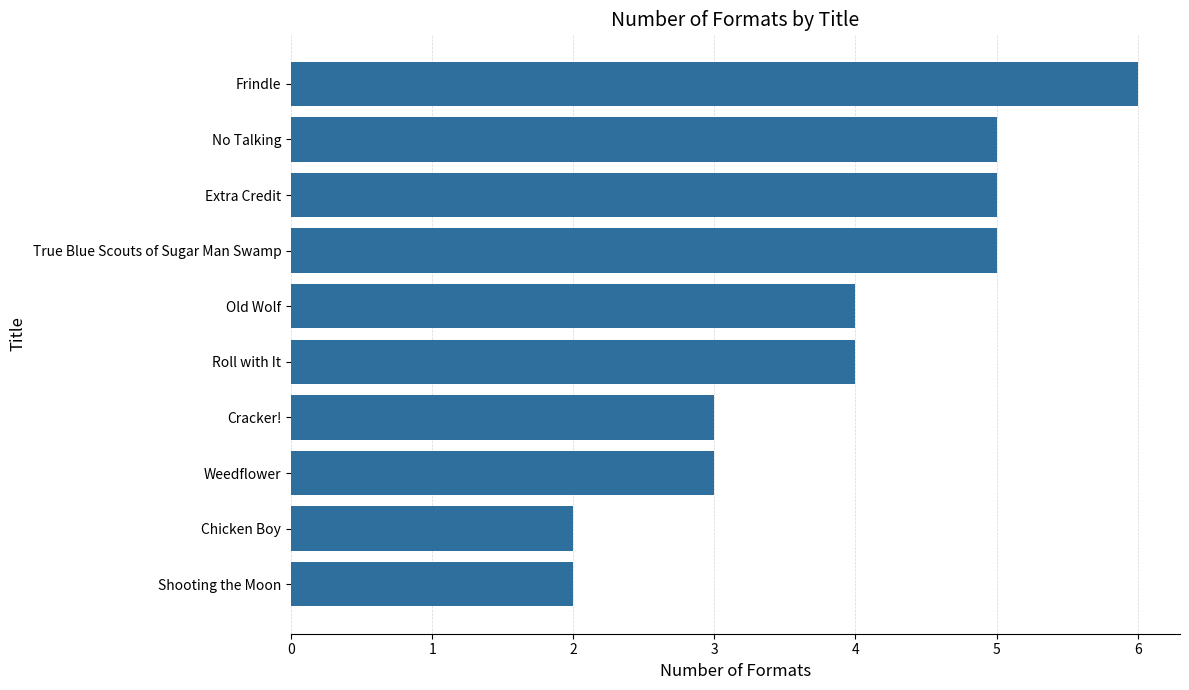

What value does the data have at Extra Credit?

5